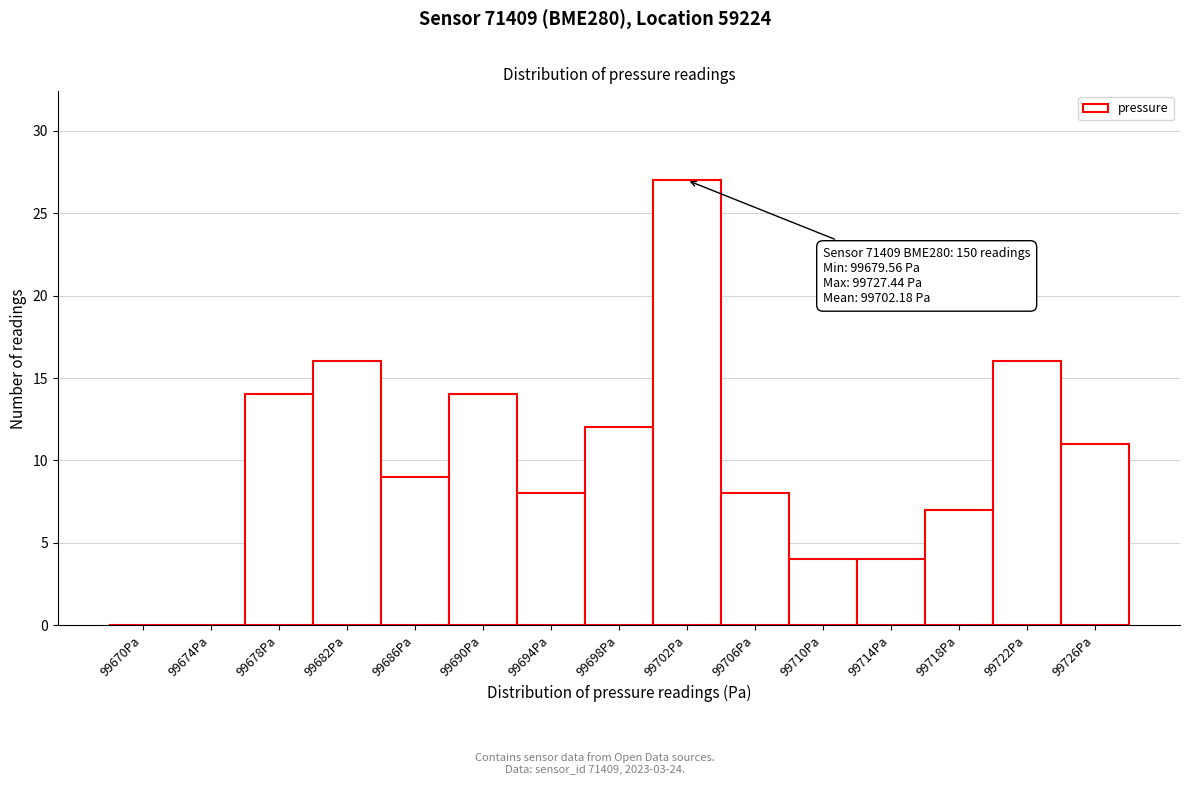

Reading left to right, extract all data points from this chart.

99670Pa=0	99674Pa=0	99678Pa=14	99682Pa=16	99686Pa=9	99690Pa=14	99694Pa=8	99698Pa=12	99702Pa=27	99706Pa=8	99710Pa=4	99714Pa=4	99718Pa=7	99722Pa=16	99726Pa=11